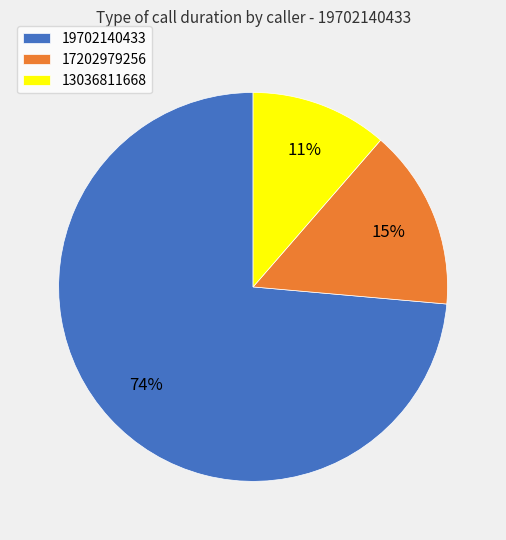

To the nearest percent, what is the difference between the 17202979256 and 13036811668 slice percentages?

4%